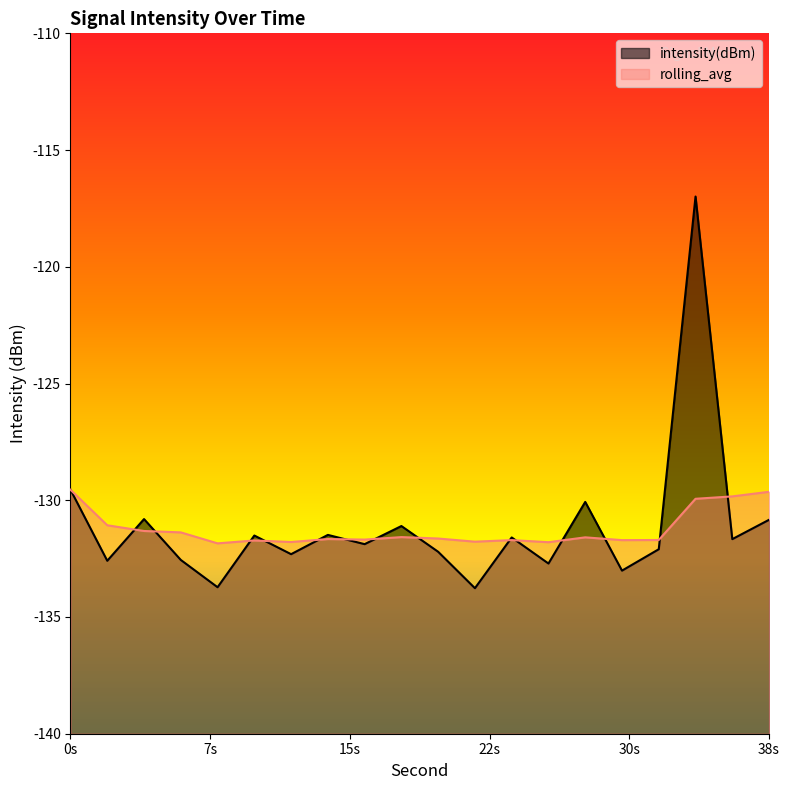

Where is the first local minimum for rolling_avg?

8